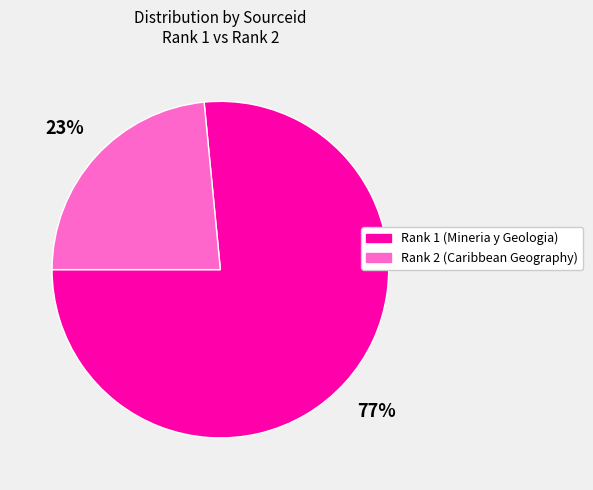

How many slices are in this pie chart?

2